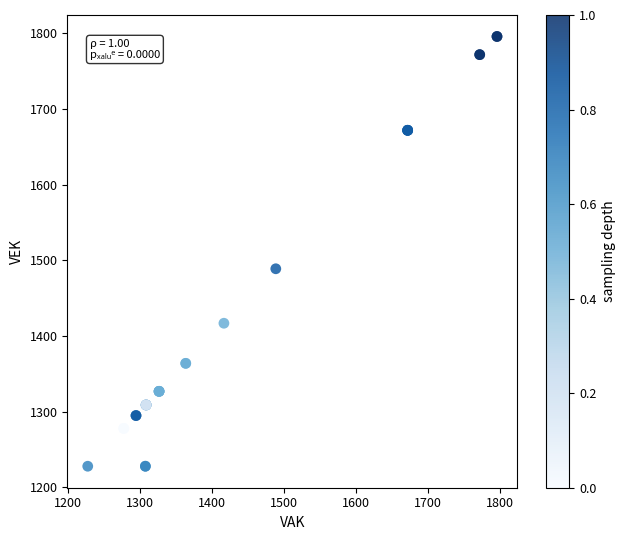

What Y value in the scatter plot is closest to 1512?

1489